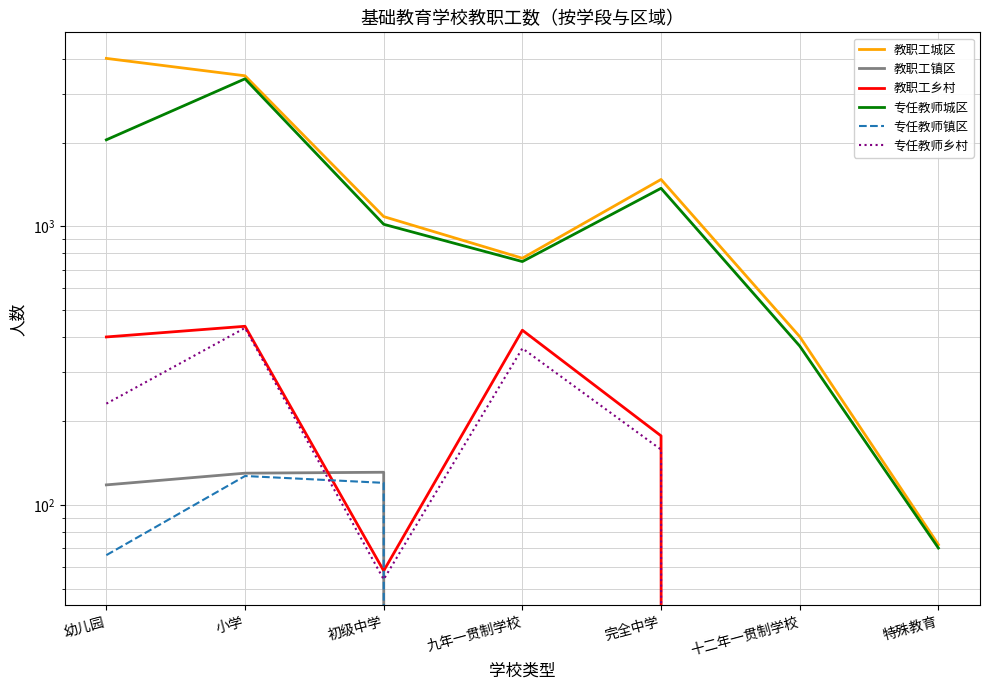

What position from the left is 小学?

2